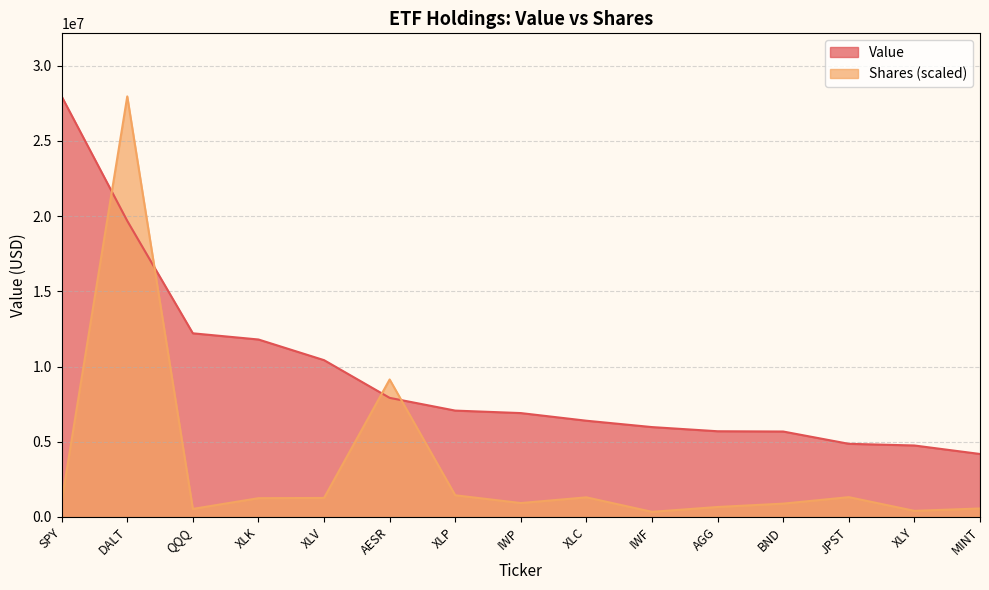

List the labels in order of Value value, largest first.

SPY, DALT, QQQ, XLK, XLV, AESR, XLP, IWP, XLC, IWF, AGG, BND, JPST, XLY, MINT